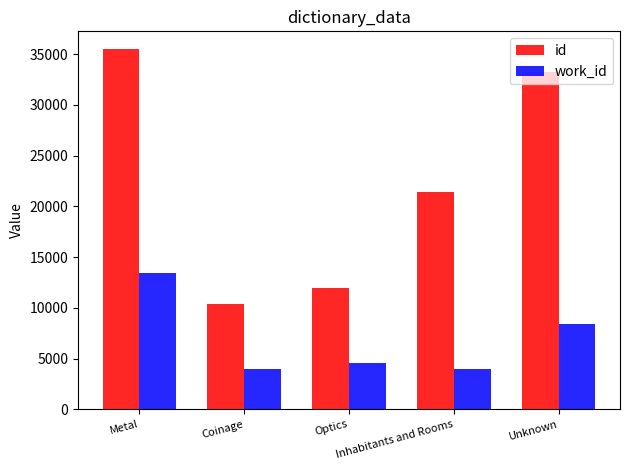

List the series in order of their peak value, highest first.

id, work_id